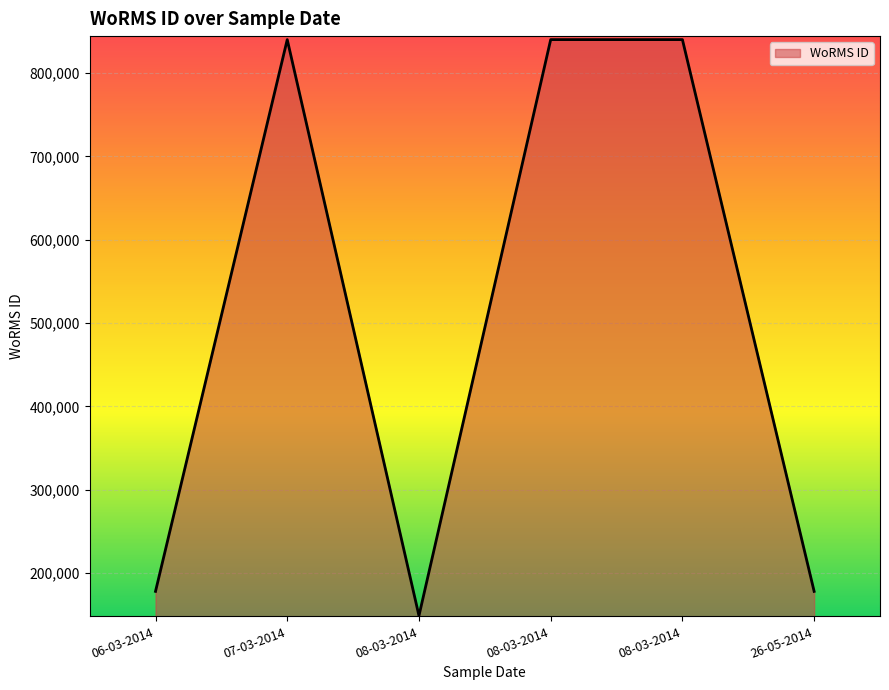

The chart shows a value of 299881 at 06-03-2014. True or false?

False